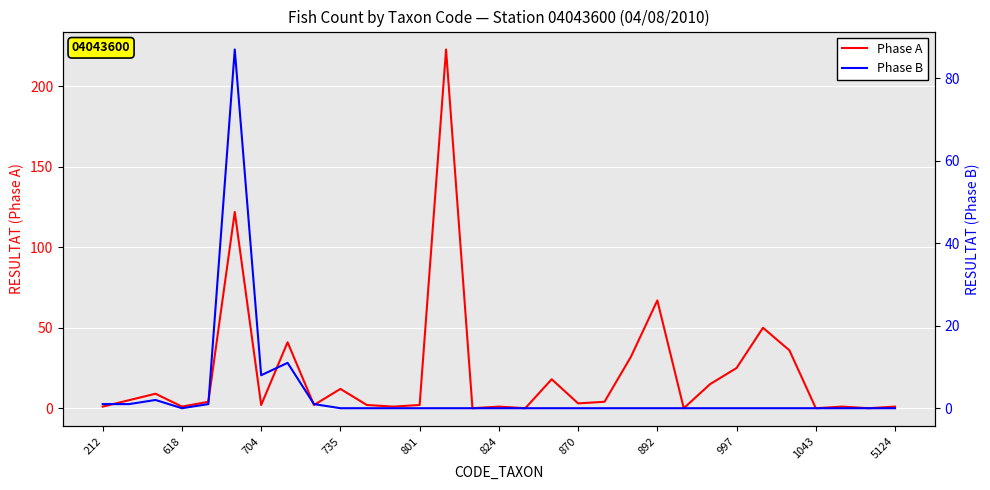

What is the sum of the Phase A values at 892 and 824?

68